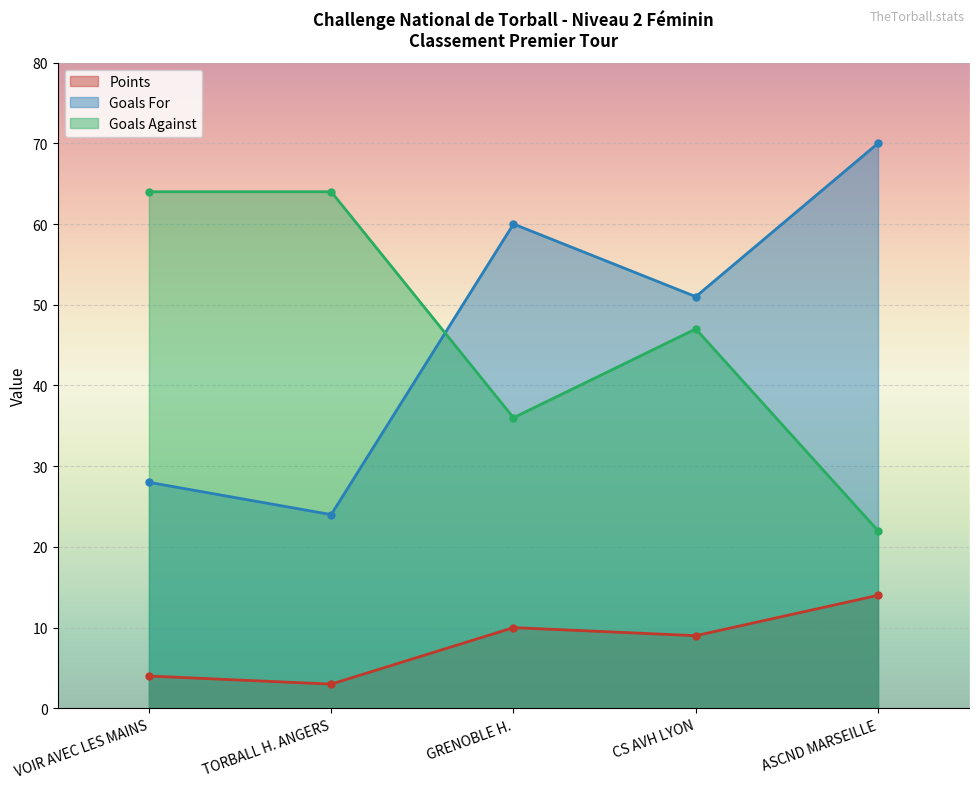

What is the lowest value of the Points series?

3